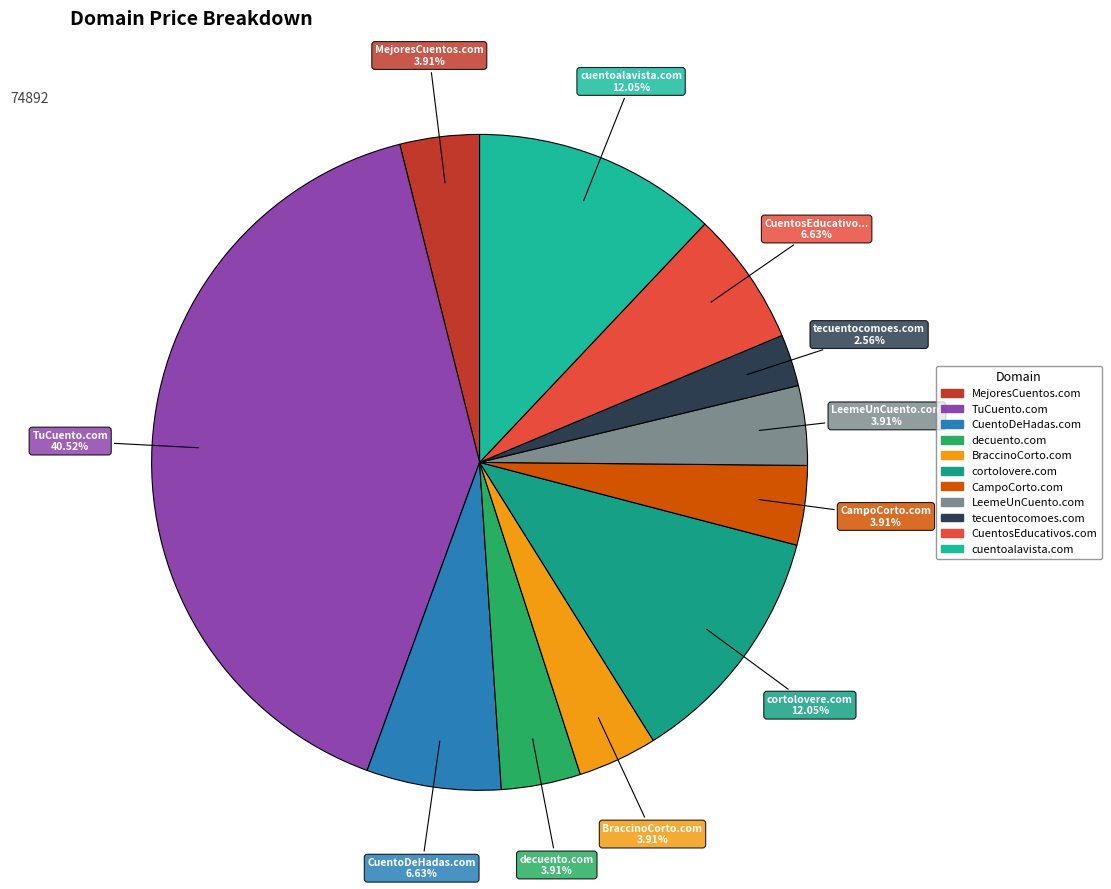

True or false: cuentoalavista.com accounts for 12% of the total.

True